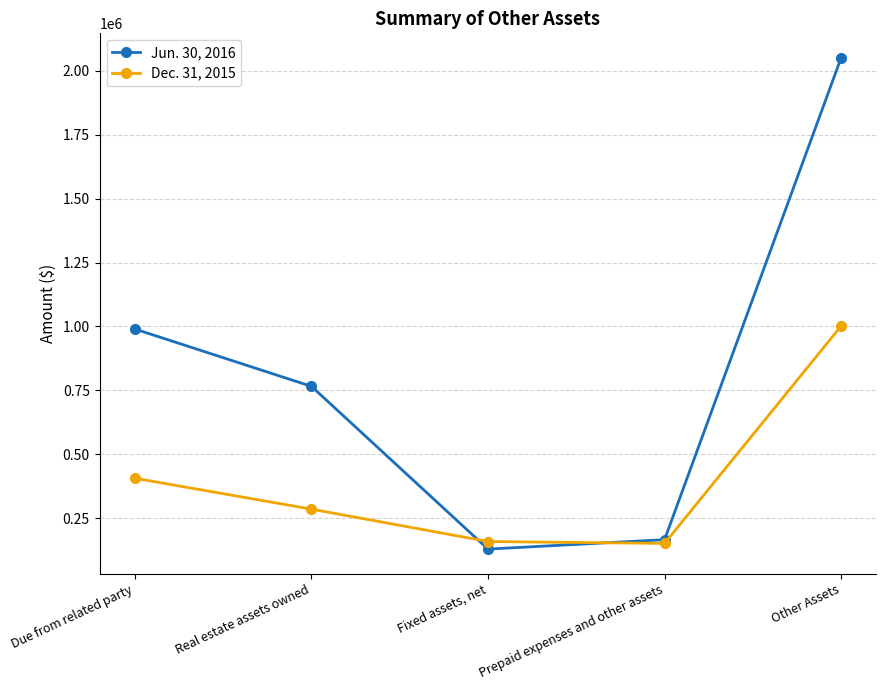

List the labels in order of Dec. 31, 2015 value, largest first.

Other Assets, Due from related party, Real estate assets owned, Fixed assets, net, Prepaid expenses and other assets